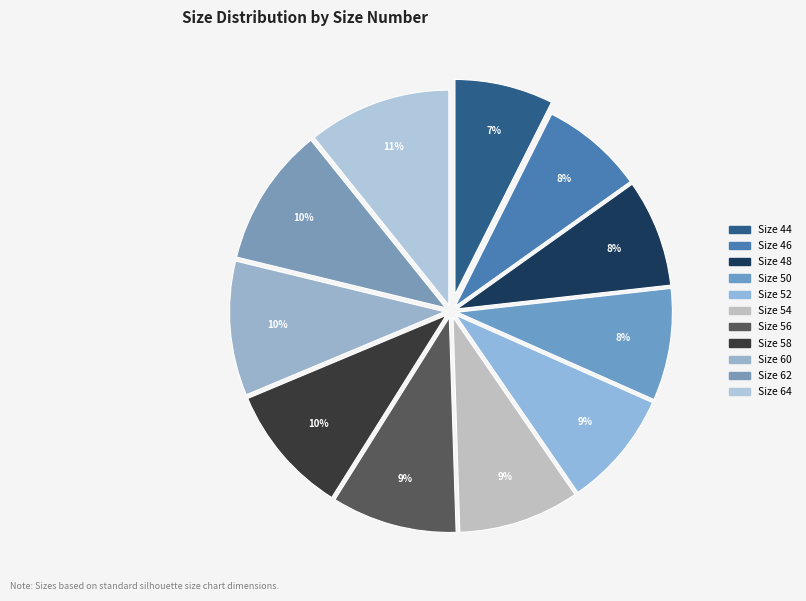

How many segments does this pie chart have?

11